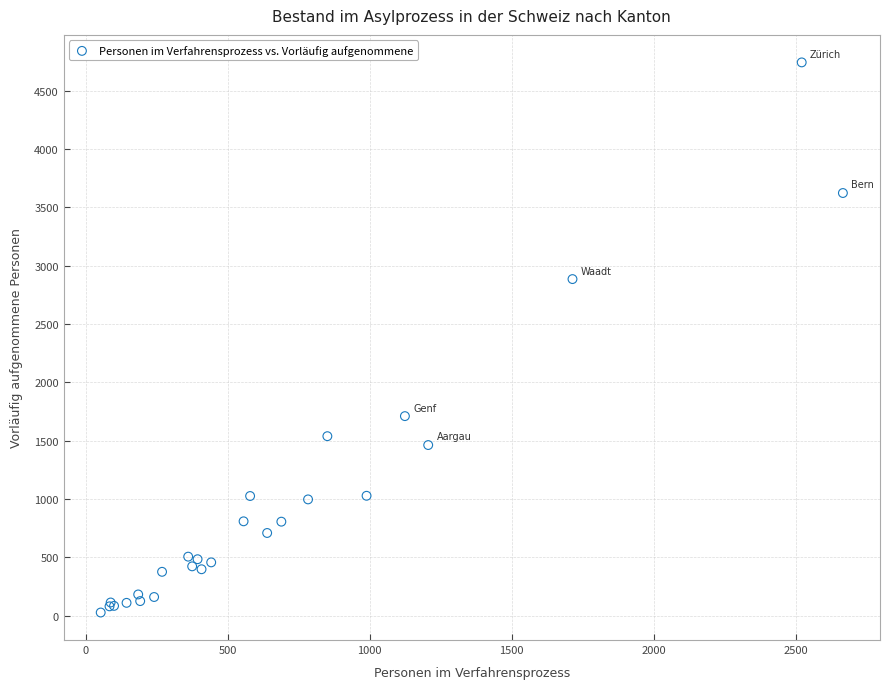

What Y value in the scatter plot is closest to 2385?

2886